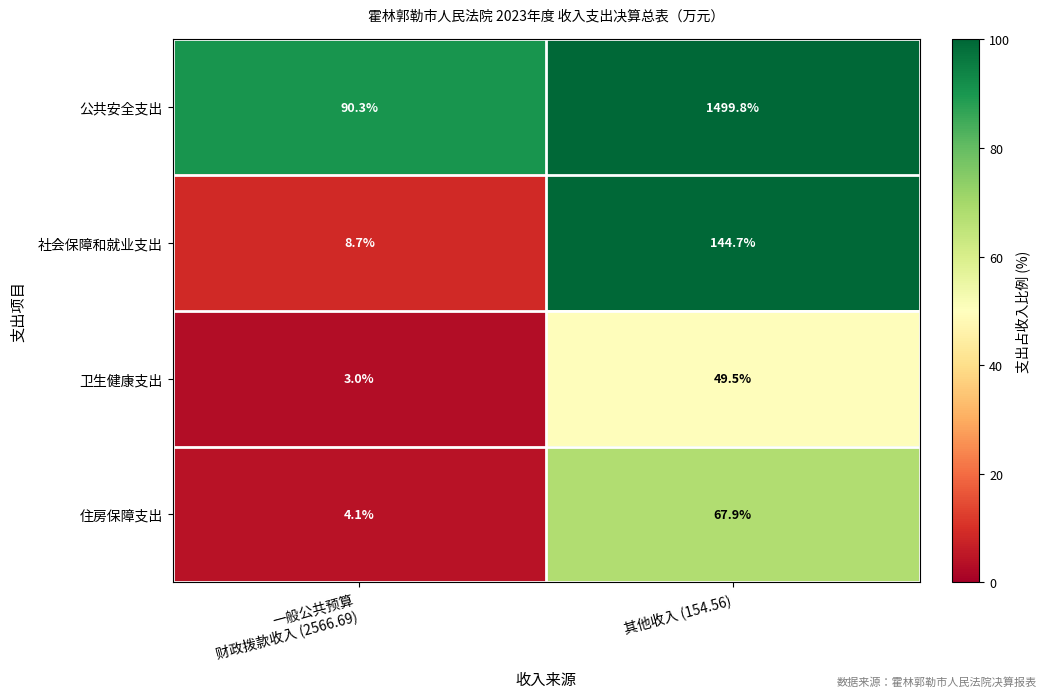

The 公共安全支出 series shows 1499.8 at 其他收入 (154.56). True or false?

True